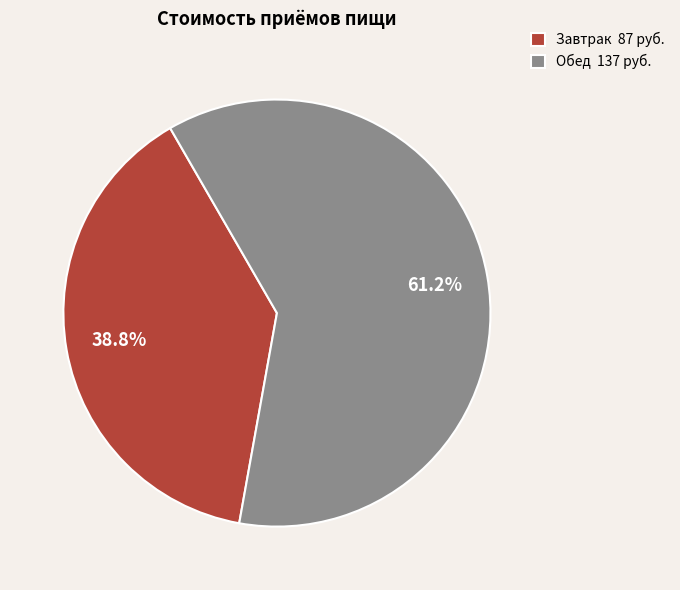

To the nearest percent, what is the difference between the largest and smallest slice percentages?

22%